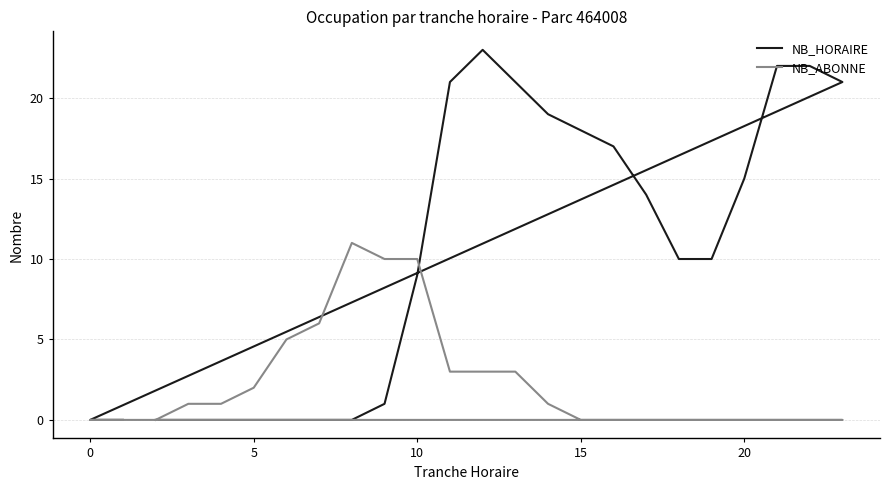

How many intersections are there between NB_ABONNE and NB_HORAIRE?

1